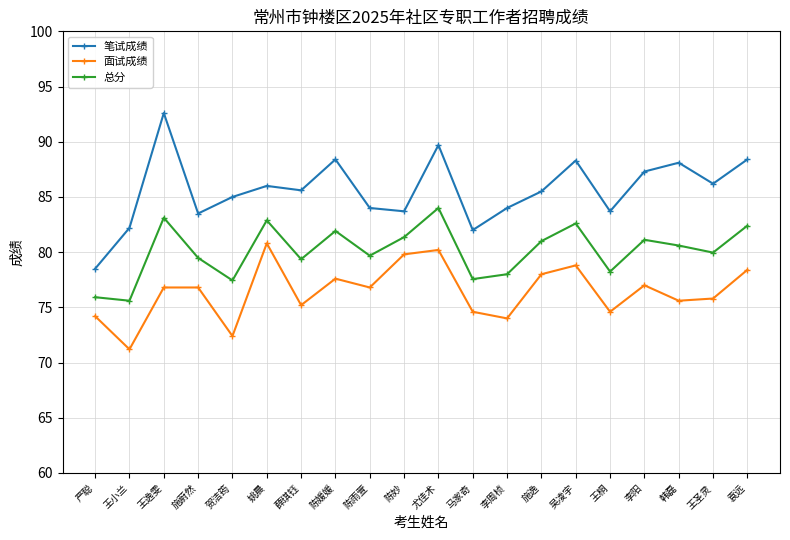

What are all the series names shown in the legend?

笔试成绩, 面试成绩, 总分